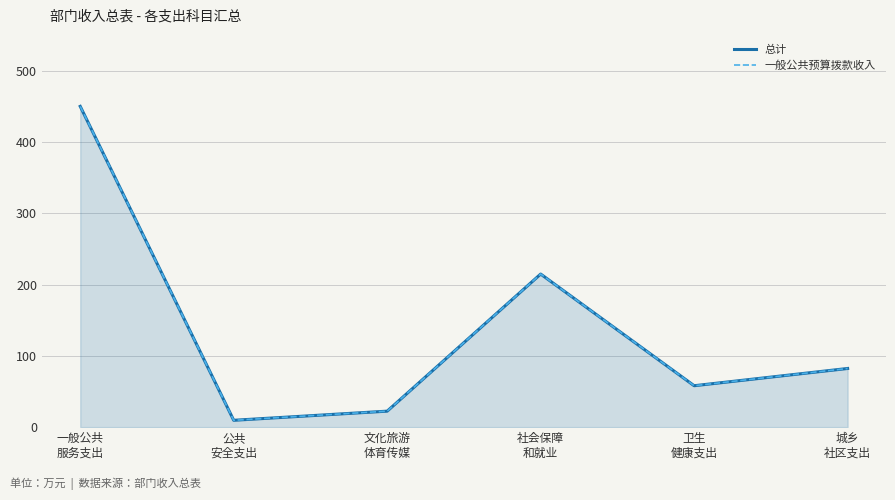

Read the 总计 value at 卫生
健康支出.

58.1